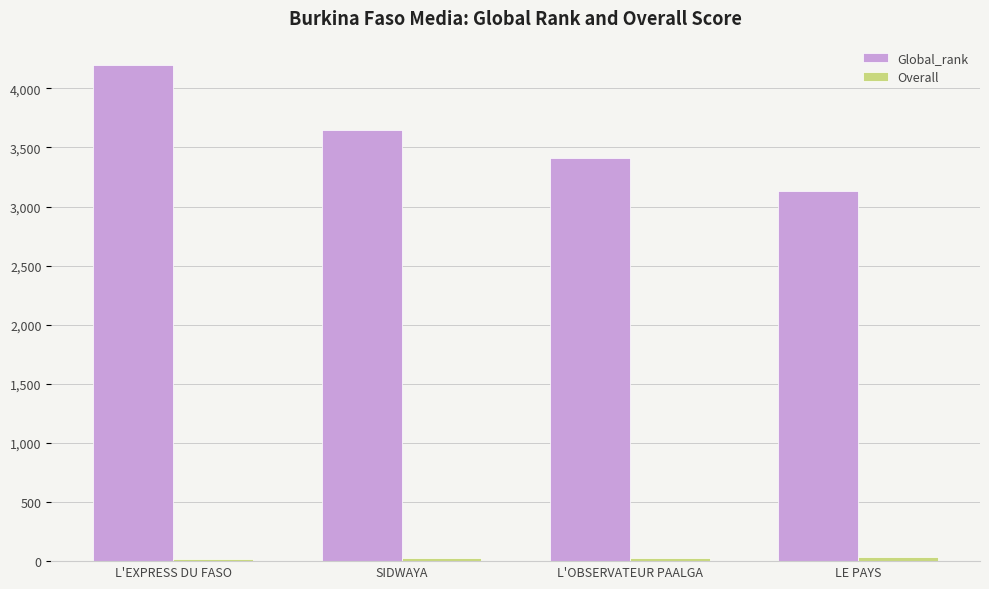

The Global_rank series shows 1654.0 at LE PAYS. True or false?

False